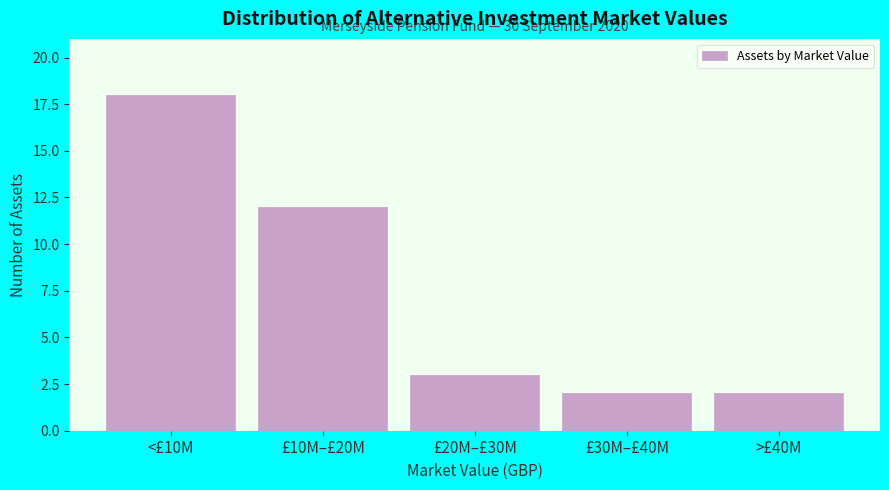

Reading right to left, extract all data points from this chart.

>£40M=2	£30M–£40M=2	£20M–£30M=3	£10M–£20M=12	<£10M=18